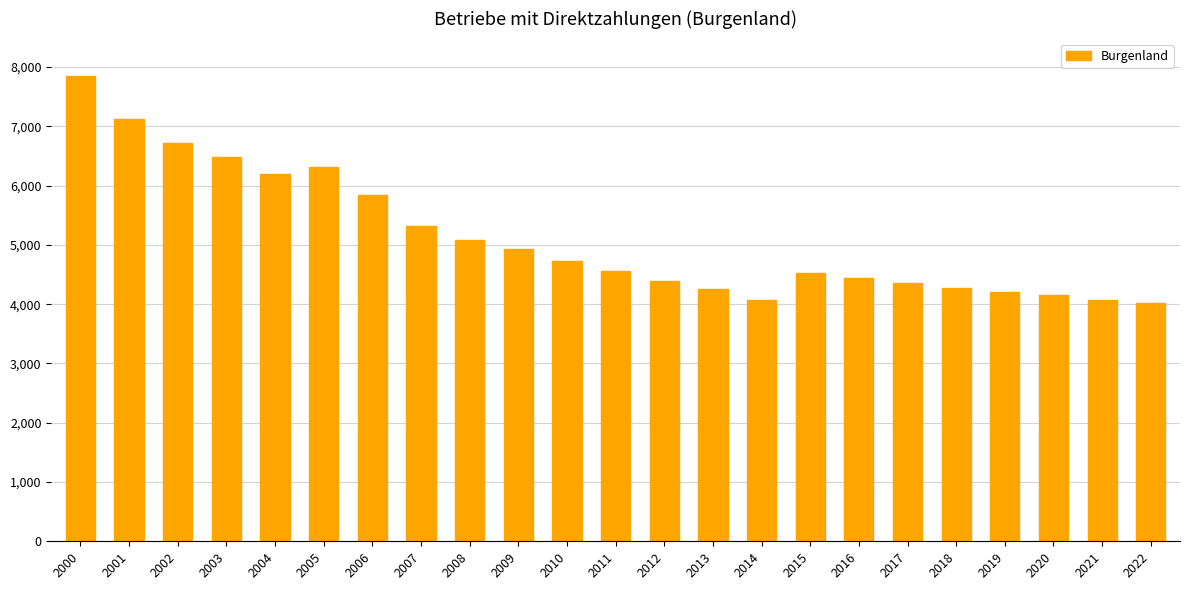

What is the difference between the values at 2019 and 2014?

133